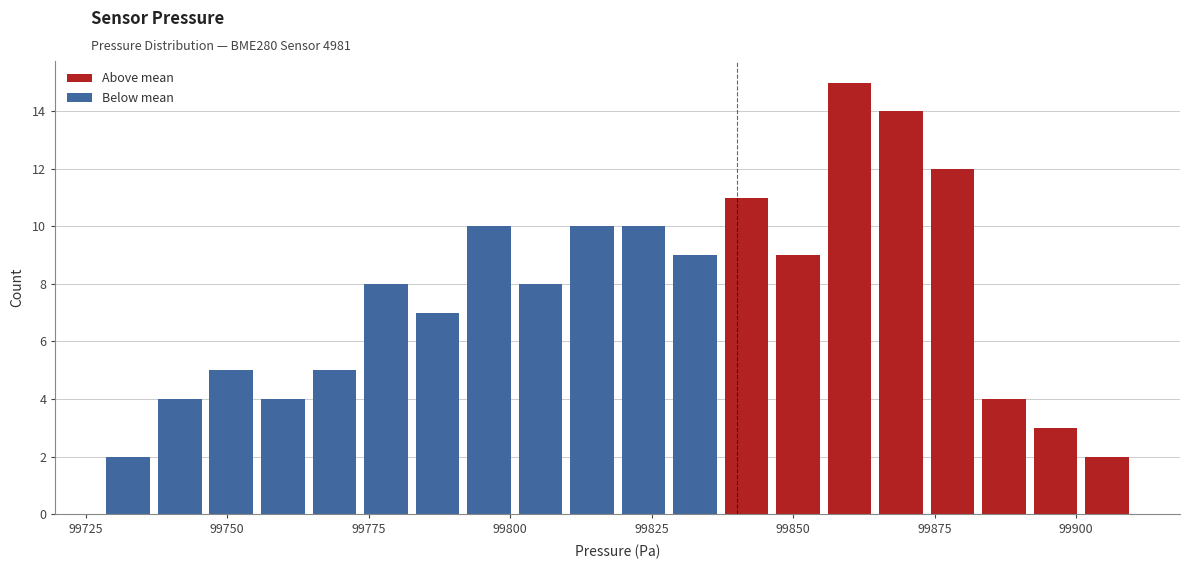

Around what value on the x-axis is the tallest bar? Give the approximate position of its centre, as read against the axis.

99860